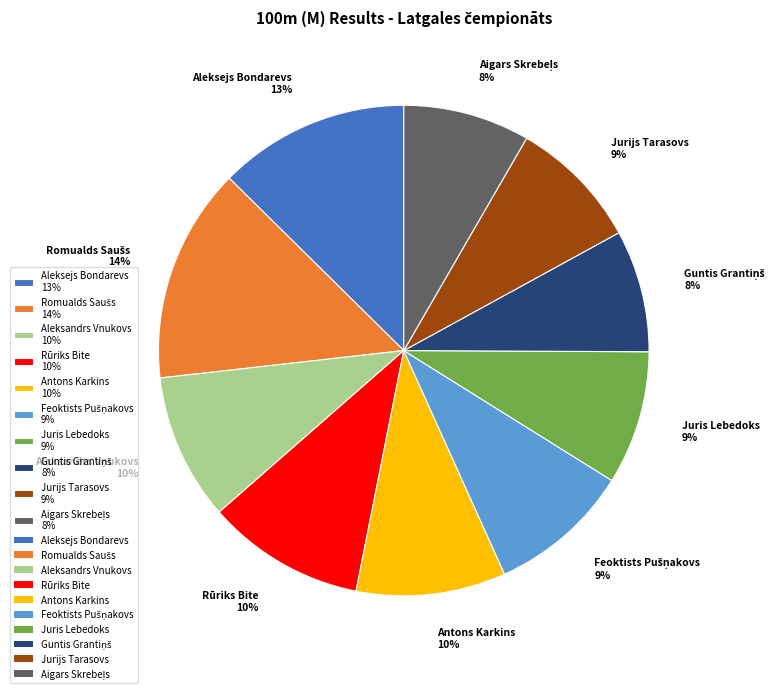

Between Aleksandrs Vnukovs and Juris Lebedoks, which is larger?

Aleksandrs Vnukovs